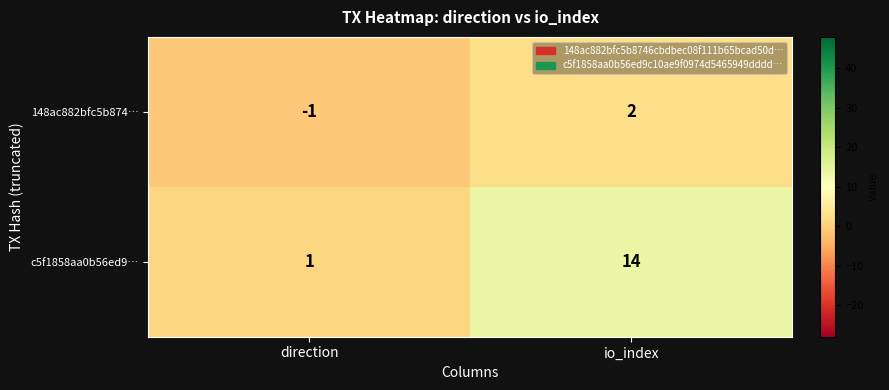

What is the approximate value of c5f1858aa0b56ed9… at io_index, to the nearest 5?

15